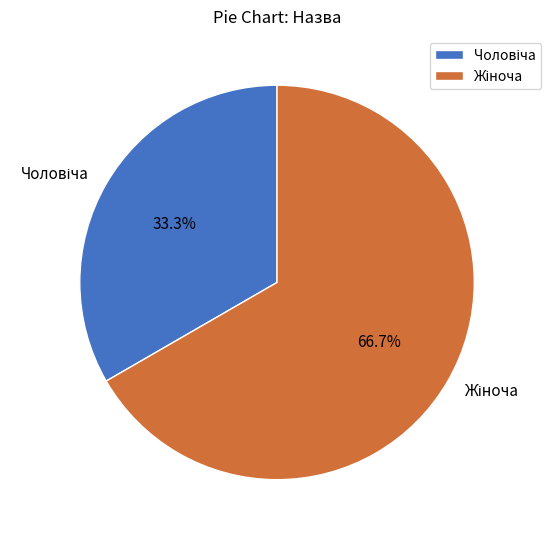

Is there any slice that represents more than half of the pie?

Yes